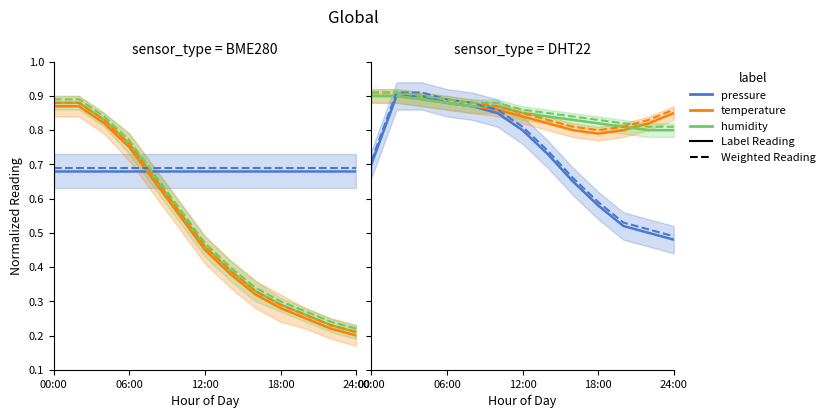

Which has a higher value, 00:00 or 24:00?

24:00